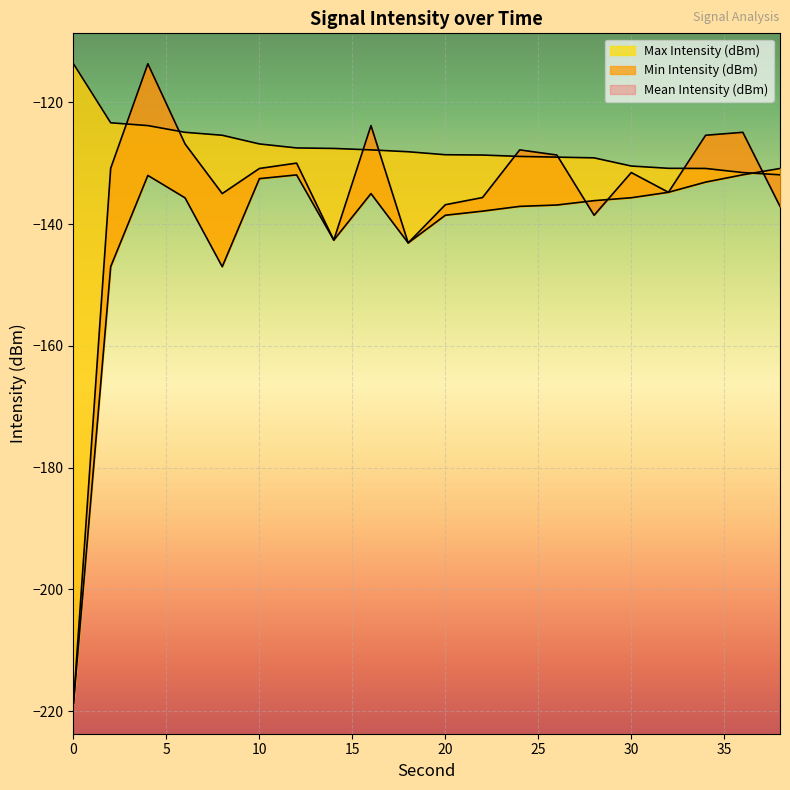

How many values in the Mean Intensity (dBm) series exceed -130?

8